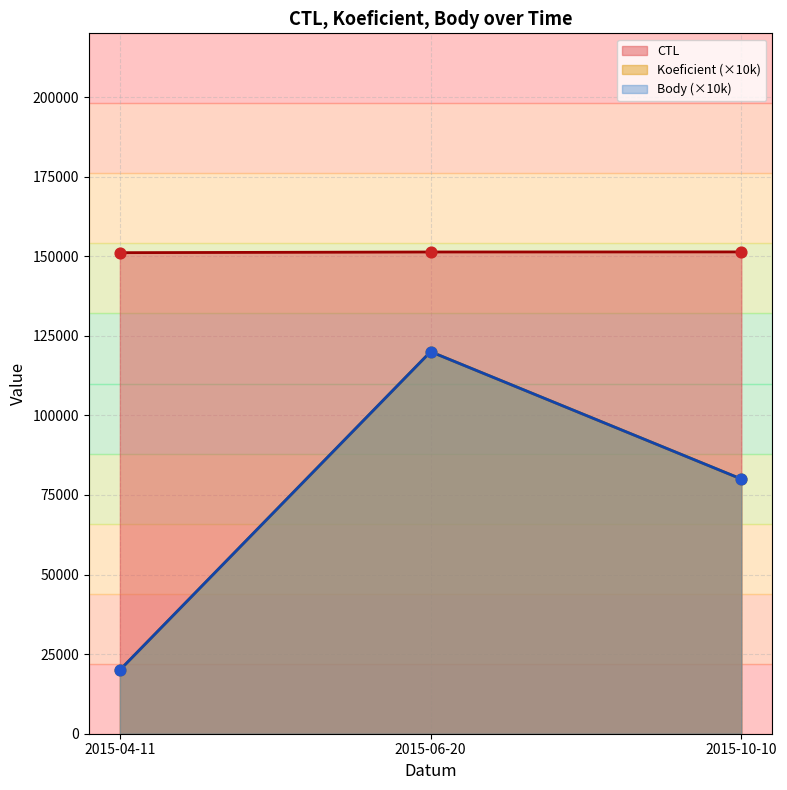

What is the total value across all series at 2015-10-10?

311343